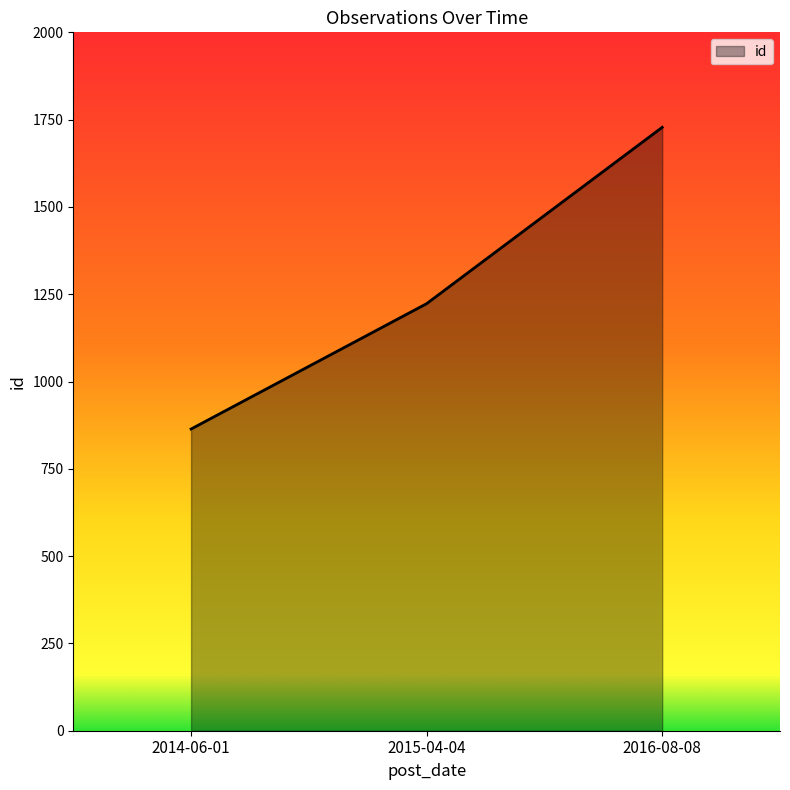

What is the sum of all values?

3815